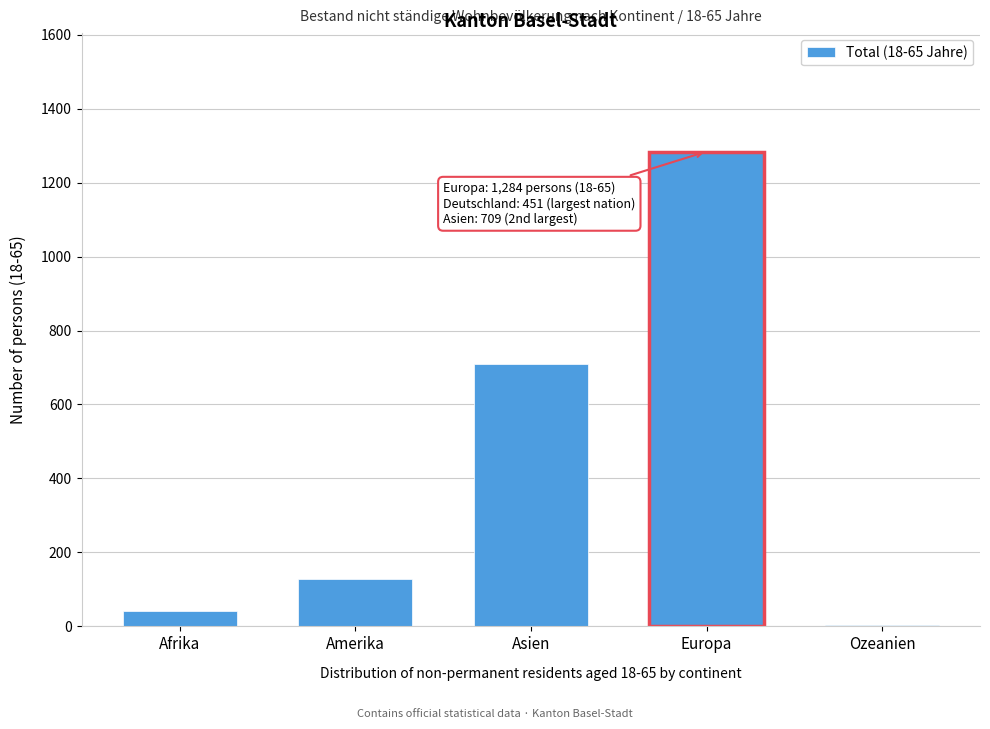

Reading left to right, transcribe all the data shown in this chart.

Afrika=41	Amerika=128	Asien=709	Europa=1284	Ozeanien=3